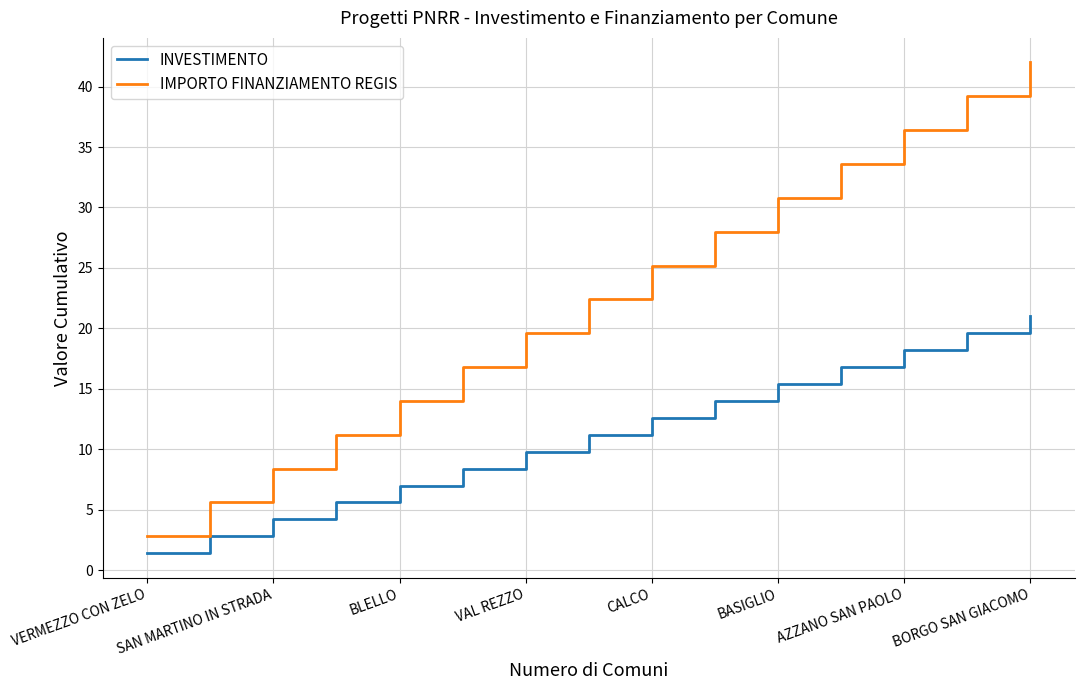

Rank the series by their maximum value, from highest to lowest.

IMPORTO FINANZIAMENTO REGIS, INVESTIMENTO